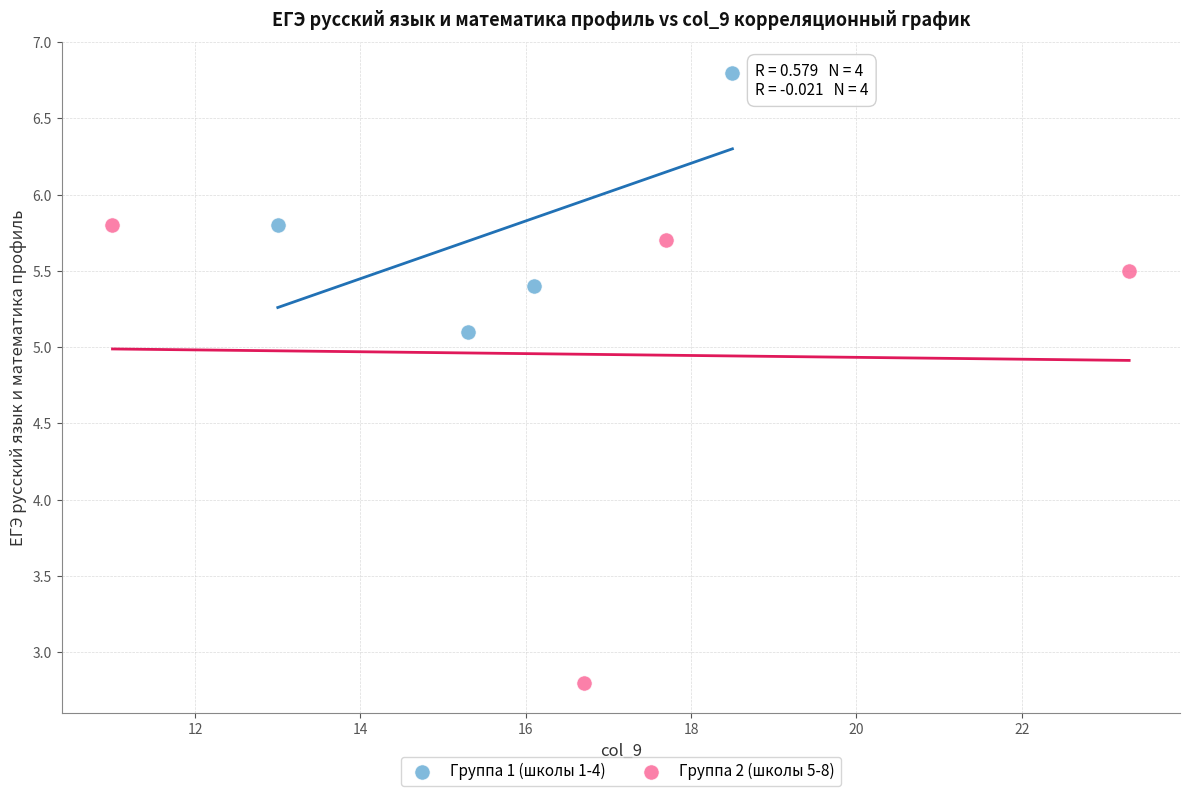

Which series has the largest Y range (max minus min)?

Группа 2 (школы 5-8)